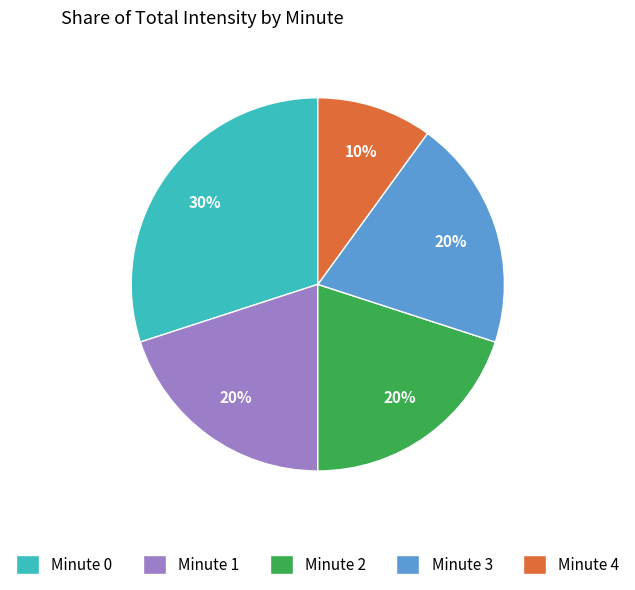

To the nearest percent, what is the difference between the Minute 0 and Minute 3 slice percentages?

10%